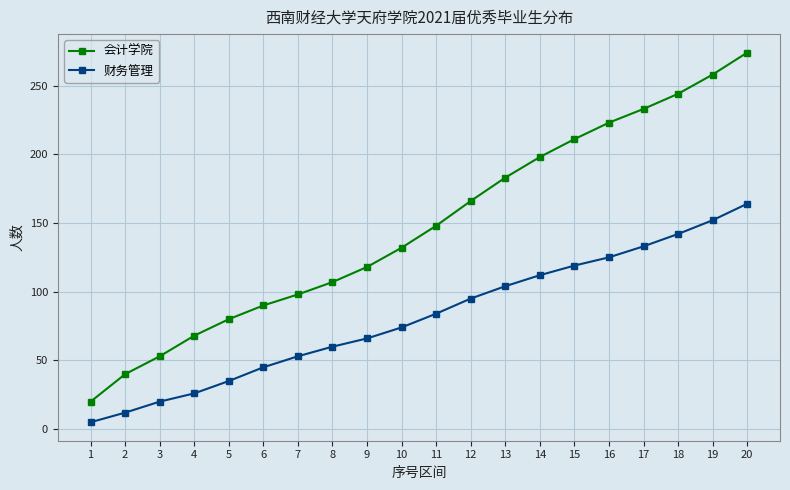

At which label does 会计学院 reach its peak?

20